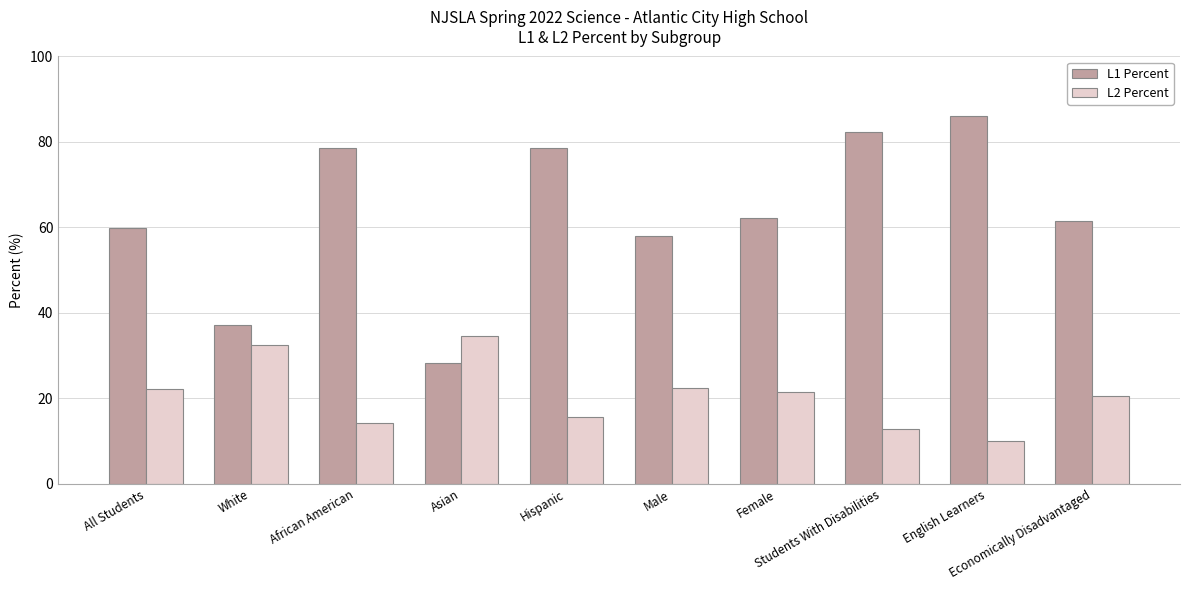

Which series has the largest range (max minus min)?

L1 Percent